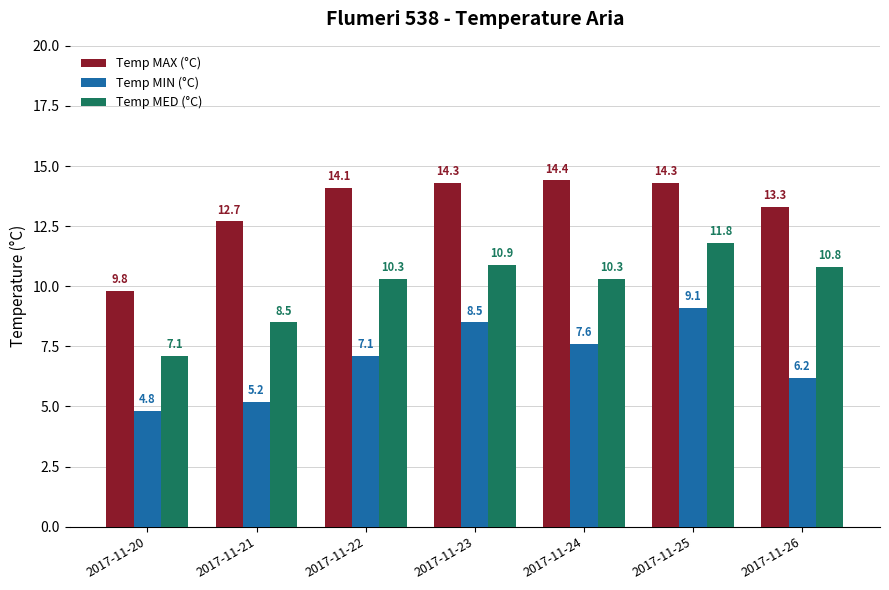

Reading left to right, transcribe all the data shown in this chart.

Temp MAX (°C): 2017-11-20=9.8	2017-11-21=12.7	2017-11-22=14.1	2017-11-23=14.3	2017-11-24=14.4	2017-11-25=14.3	2017-11-26=13.3
Temp MIN (°C): 2017-11-20=4.8	2017-11-21=5.2	2017-11-22=7.1	2017-11-23=8.5	2017-11-24=7.6	2017-11-25=9.1	2017-11-26=6.2
Temp MED (°C): 2017-11-20=7.1	2017-11-21=8.5	2017-11-22=10.3	2017-11-23=10.9	2017-11-24=10.3	2017-11-25=11.8	2017-11-26=10.8